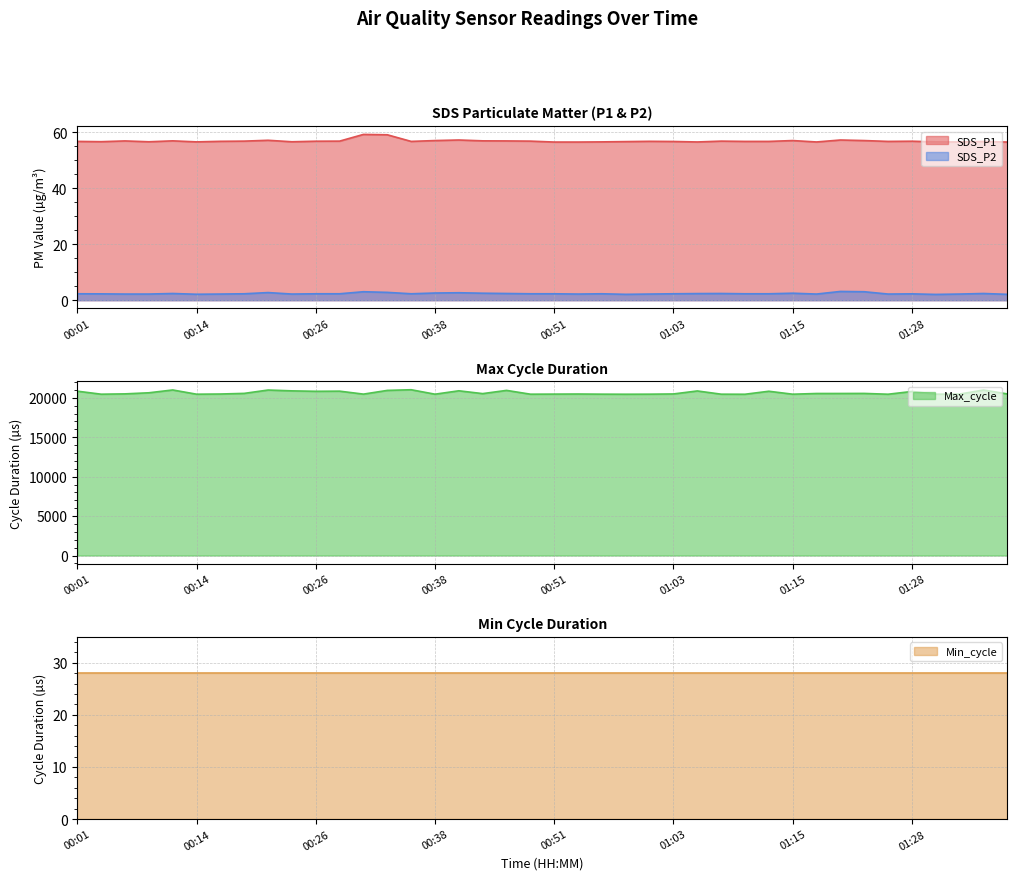

Rank the categories by Max_cycle value from highest to lowest.

00:36, 00:11, 00:21, 01:35, 00:46, 00:33, 00:41, 00:23, 01:05, 00:28, 00:01, 01:13, 00:26, 01:28, 00:09, 00:19, 01:23, 01:20, 01:18, 00:43, 00:06, 01:38, 01:03, 00:16, 00:53, 01:33, 00:51, 00:31, 00:55, 01:00, 01:30, 01:08, 00:38, 00:48, 00:04, 00:14, 01:15, 00:58, 01:25, 01:10